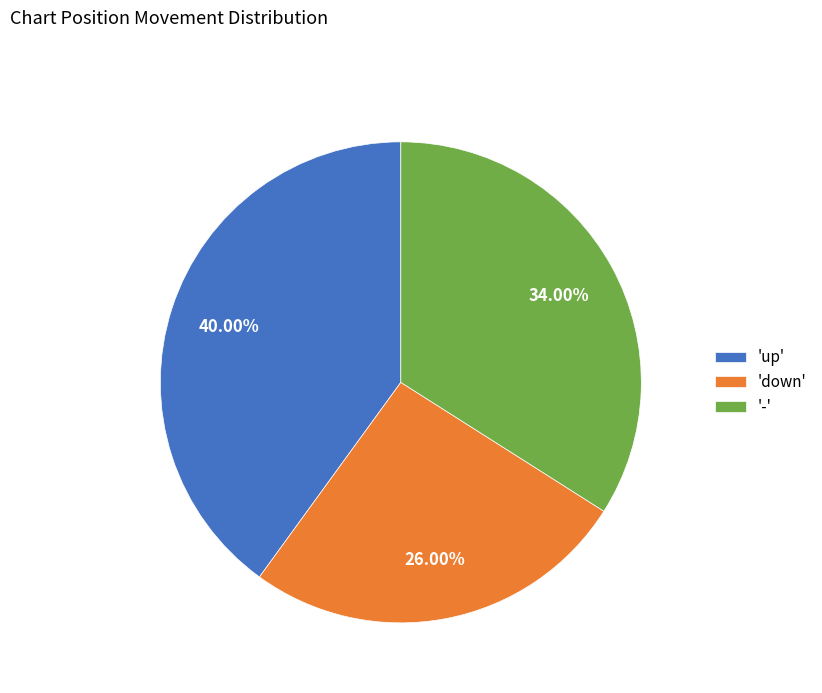

Is the sum of 'down' and 'up' greater than half?

Yes